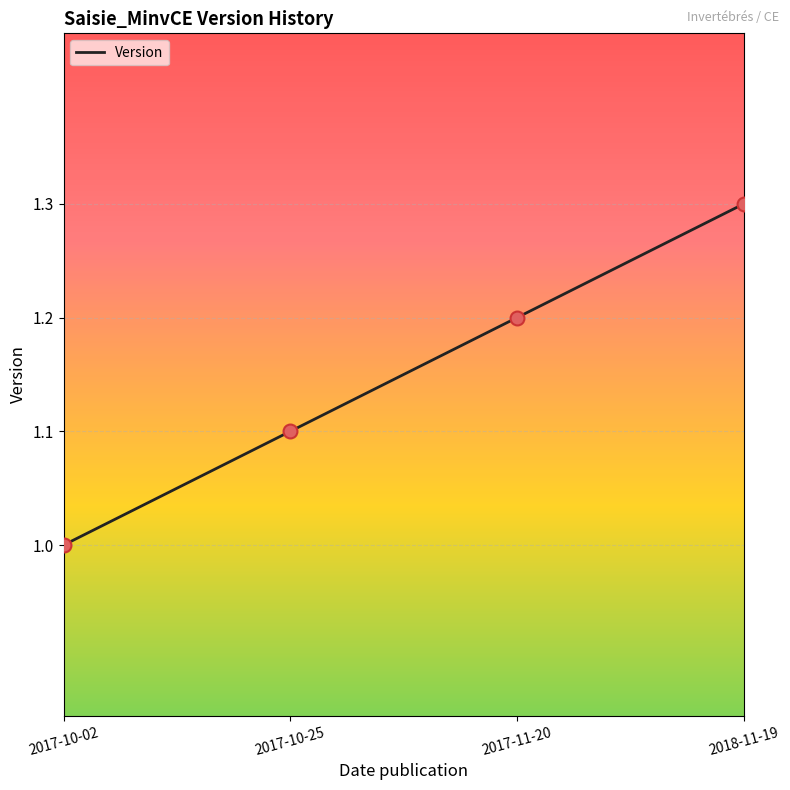

What is the change in value from 2017-10-02 to 2017-11-20?

+0.2